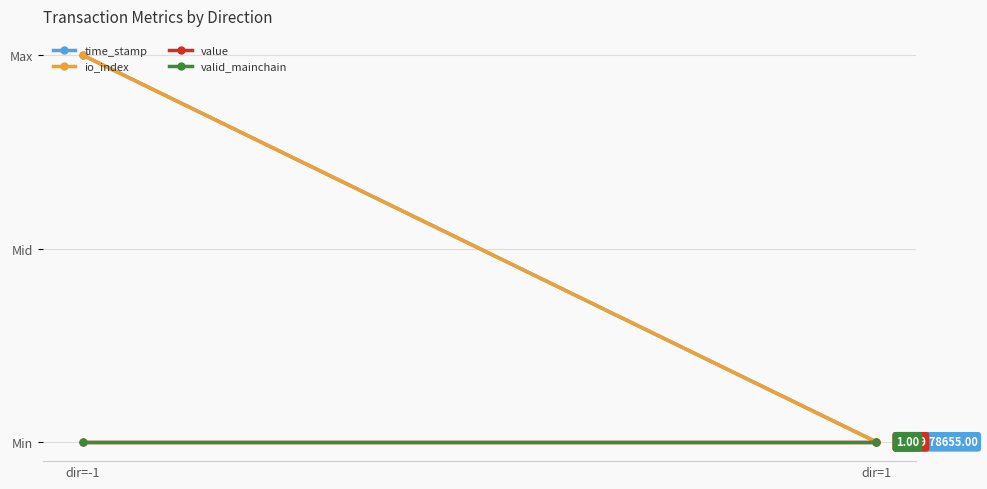

How many positive values does the io_index series have?

1